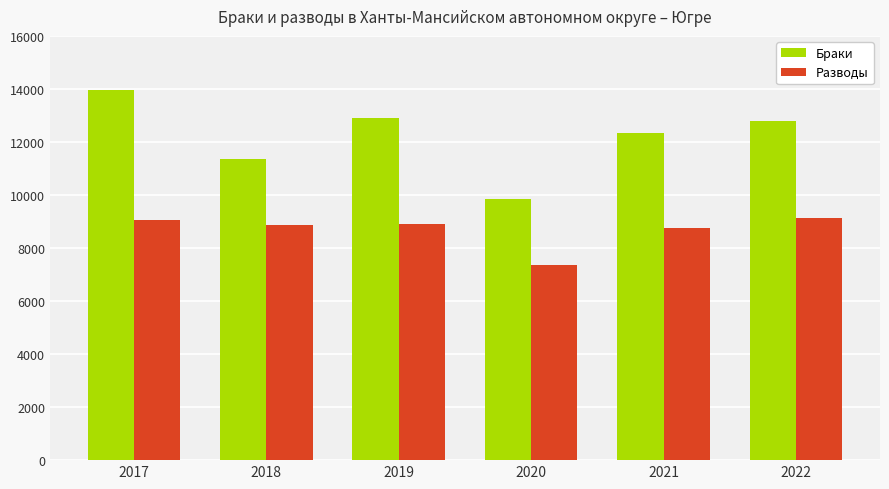

What is the value of the Браки bar at the 4th from the left?

9845